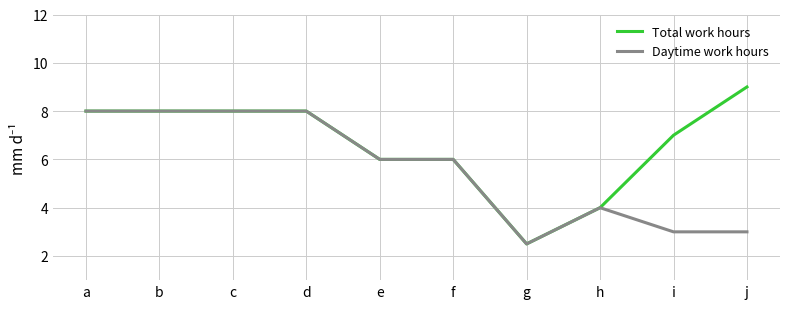

What value does the Total work hours series have at h?

4.0